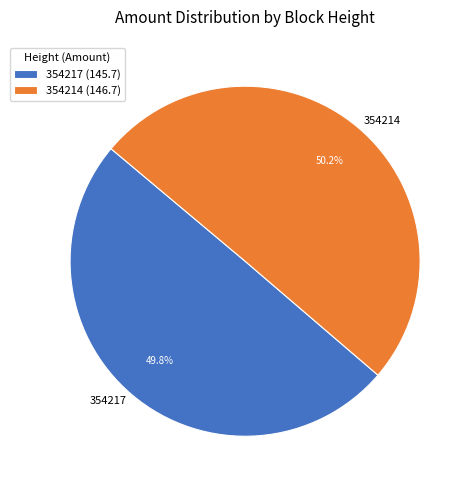

What portion of the pie excludes 354217 (145.7)?

50.2%